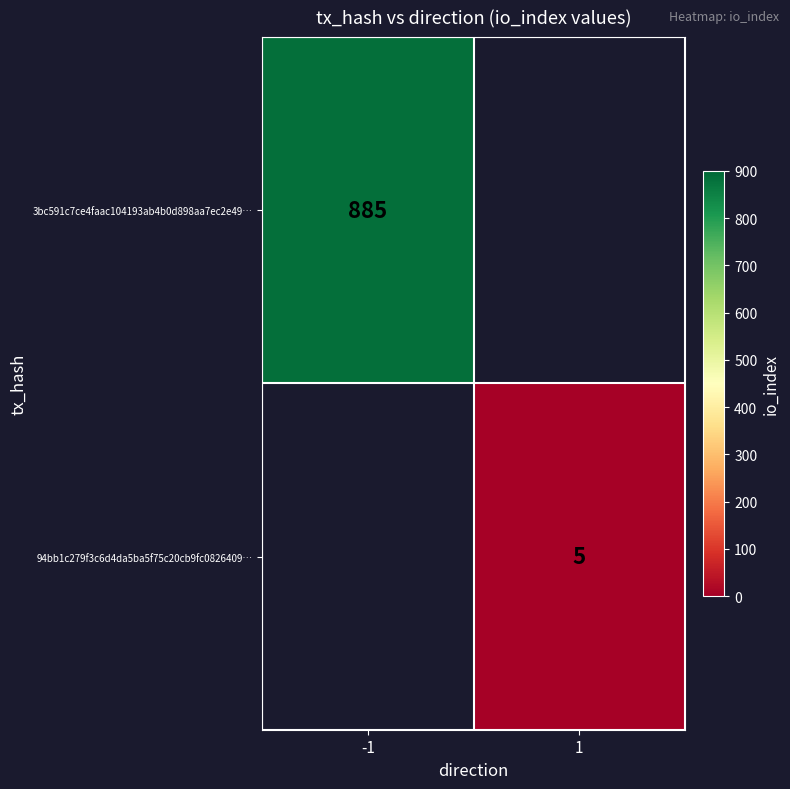

Count the number of categories in the chart.

2